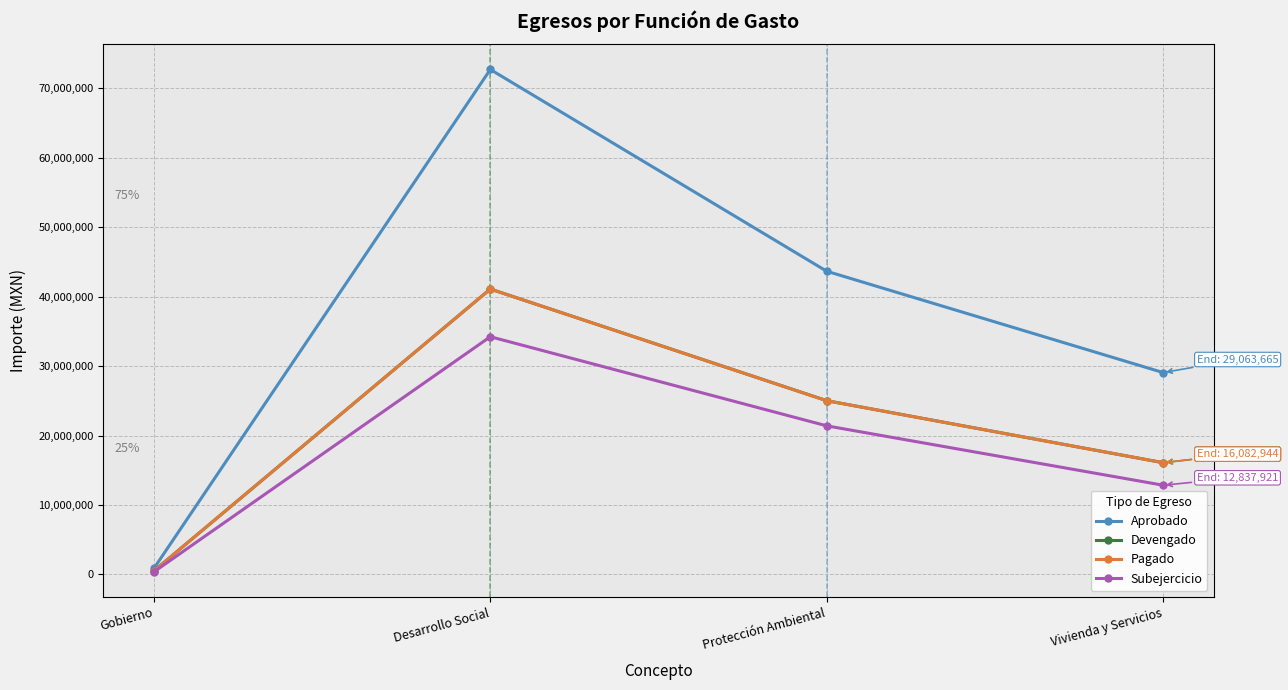

Rank the categories by Aprobado value from lowest to highest.

Gobierno, Vivienda y Servicios, Protección Ambiental, Desarrollo Social